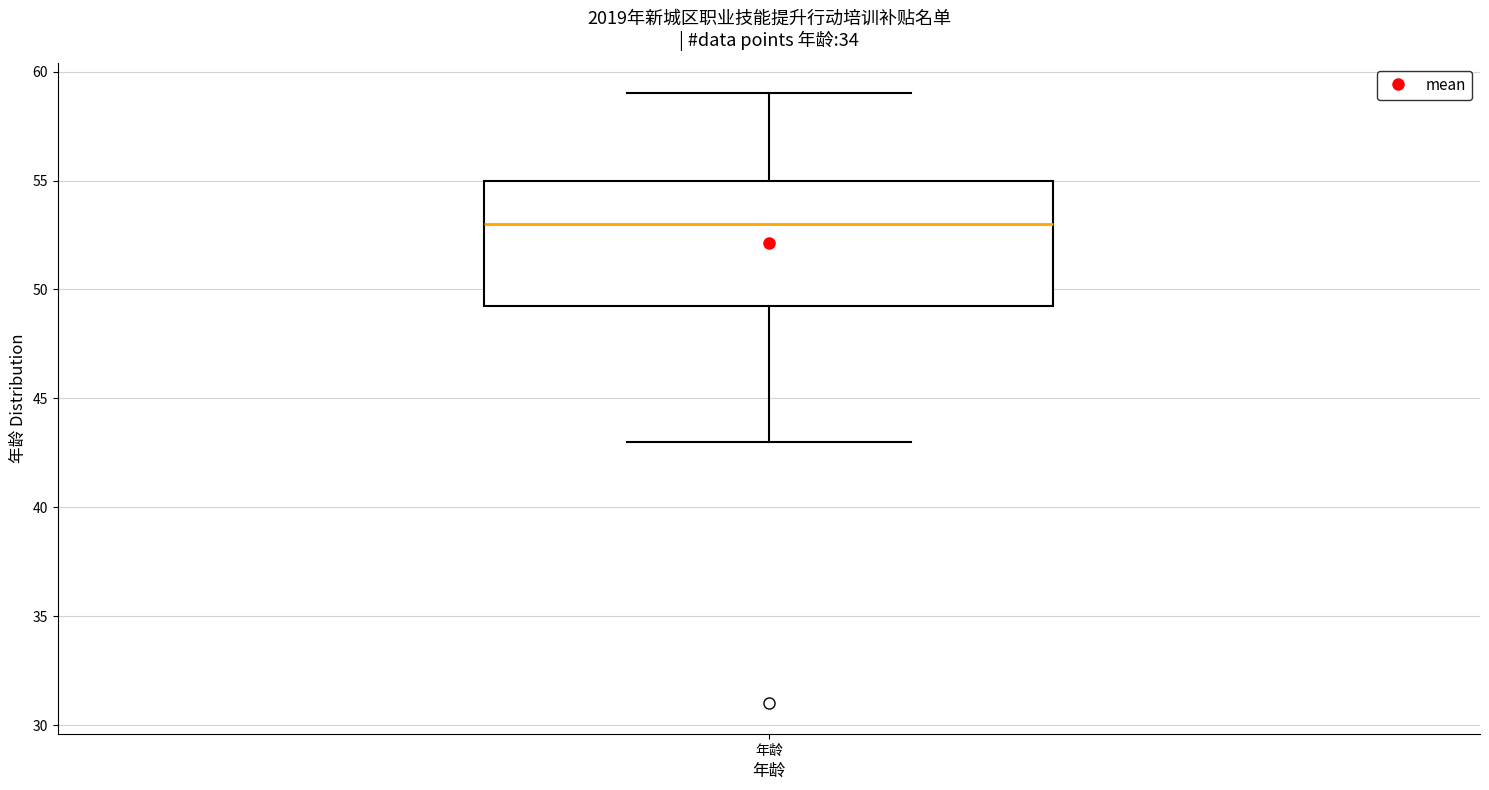

Read this box plot against the y-axis: the position of the median line, the range covered by the box, and the ends of both whiskers. The values are not printed on the chart, so give them approximately, as read against the axis.

median 53.0, box 49.5 to 55.0, whiskers 43.0 to 59.0